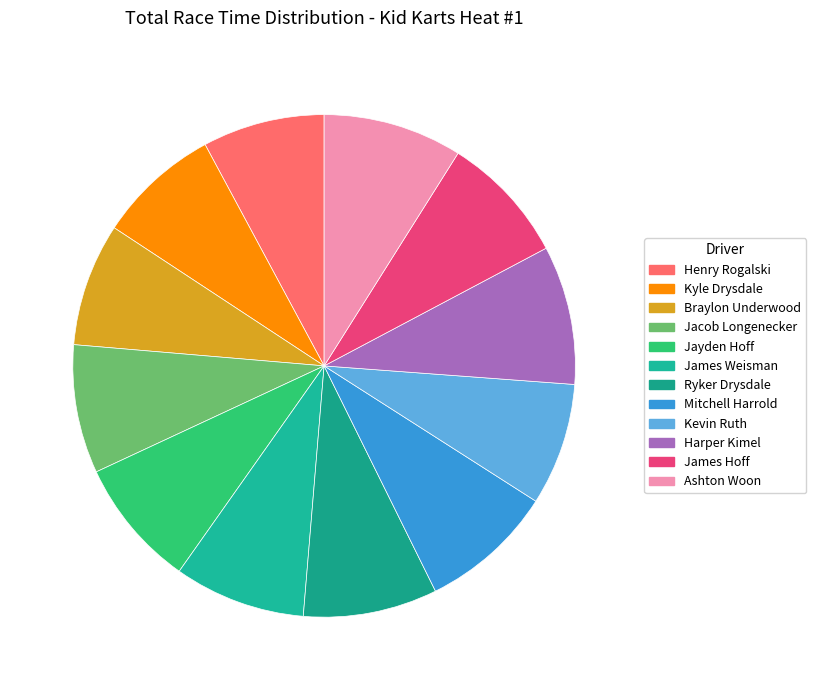

Rank the categories by value from lowest to highest.

Henry Rogalski, Kevin Ruth, Kyle Drysdale, Braylon Underwood, Jacob Longenecker, Jayden Hoff, James Hoff, James Weisman, Ryker Drysdale, Mitchell Harrold, Harper Kimel, Ashton Woon